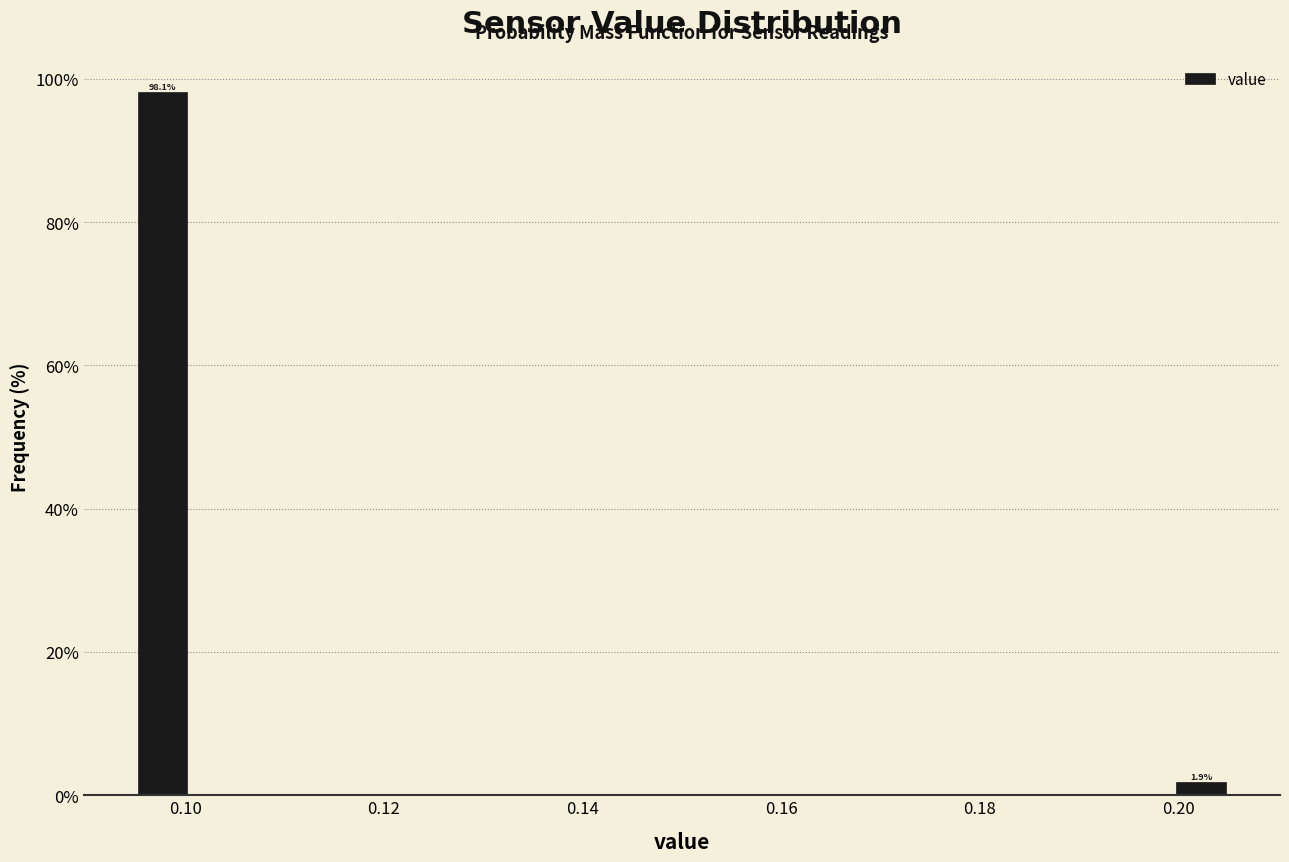

Around what value on the x-axis is the tallest bar? Give the approximate position of its centre, as read against the axis.

0.098